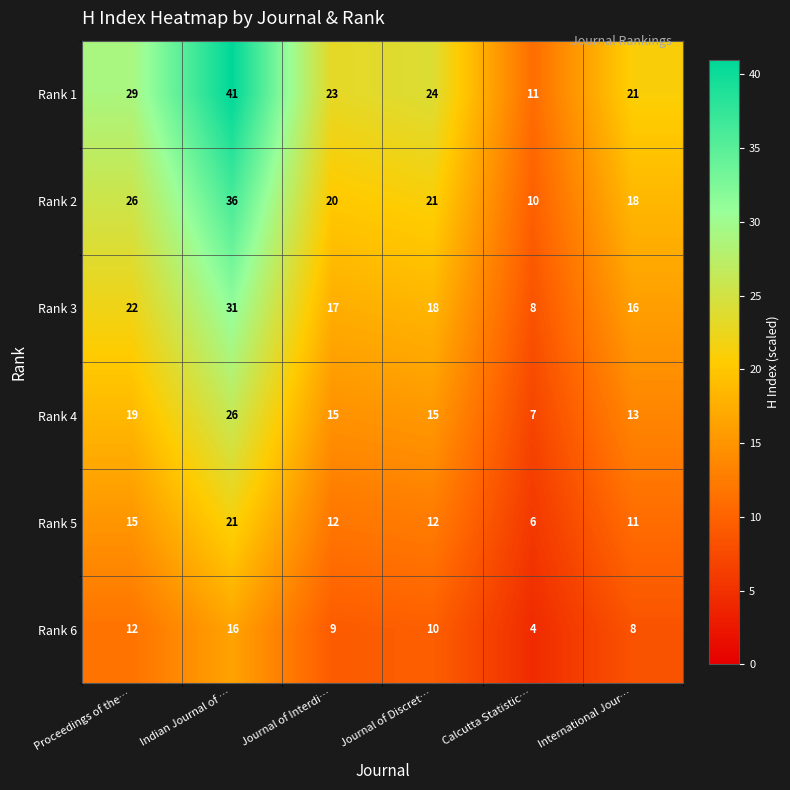

At Calcutta Statistic…, list the series in order from smallest to largest.

Rank 6, Rank 5, Rank 4, Rank 3, Rank 2, Rank 1